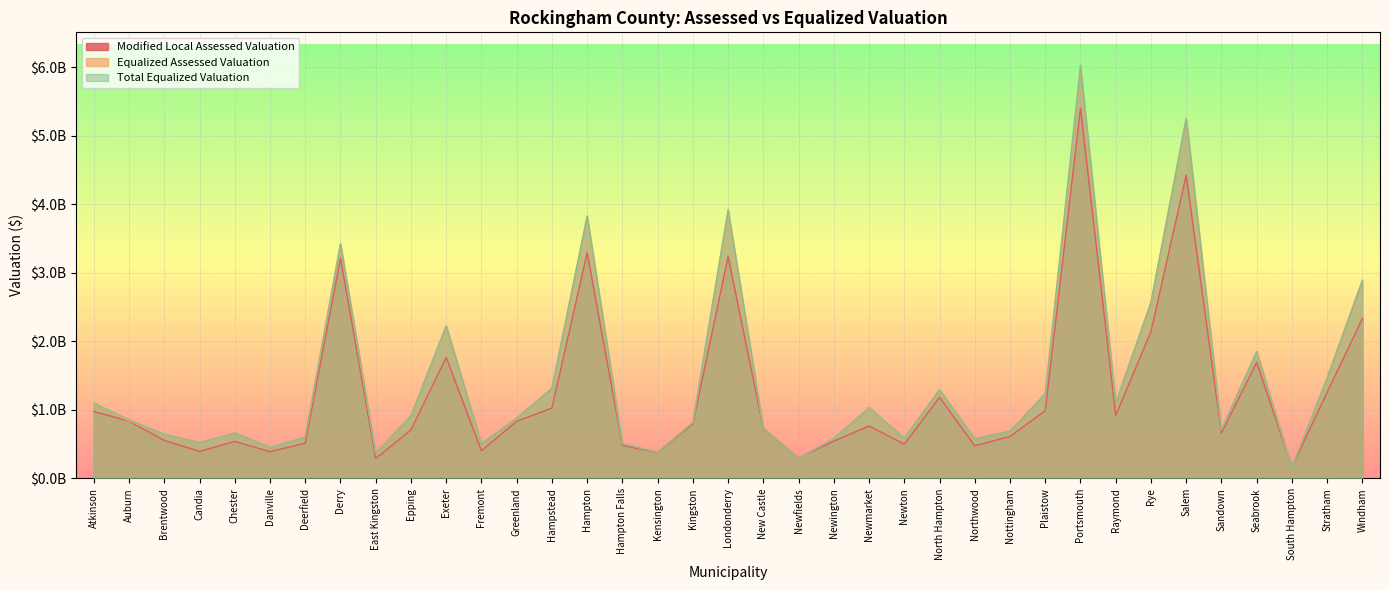

In Total Equalized Valuation, how many points are lower than both neighbors (excluding endpoints)?

11